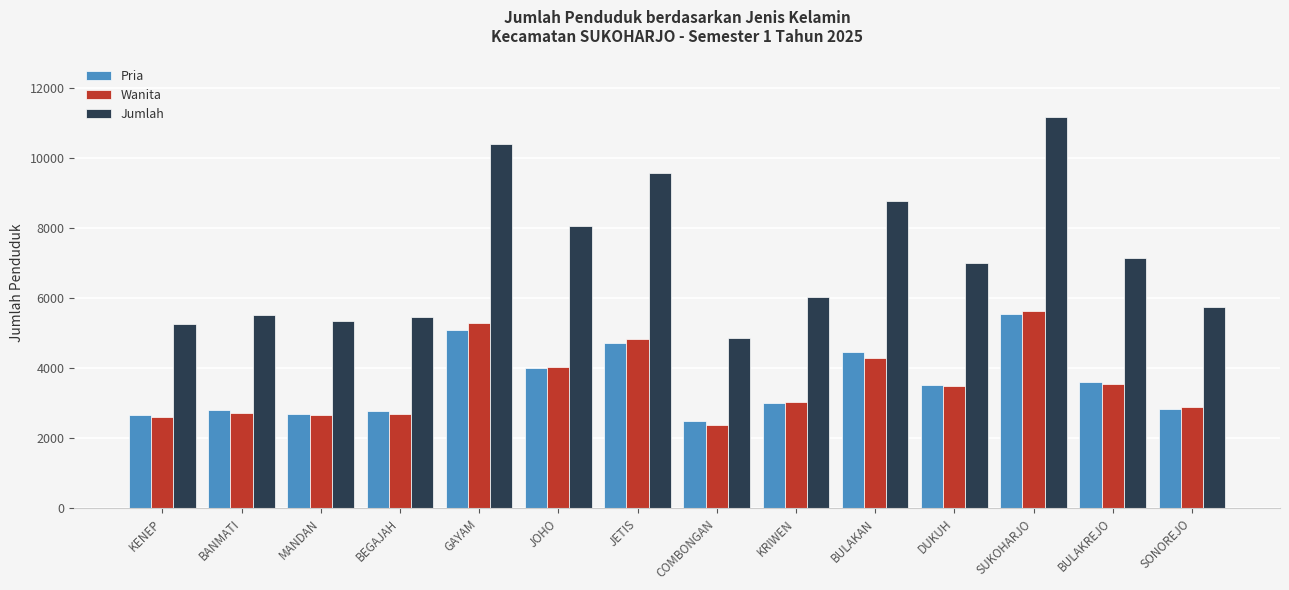

At how many categories does at least one series exceed 7434?

5